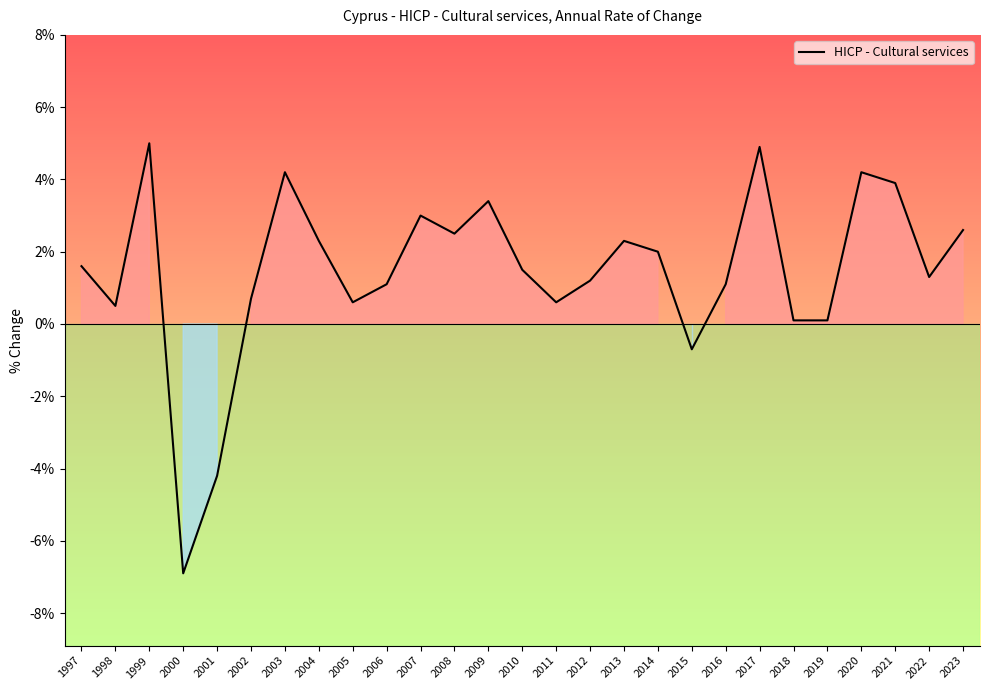

Between 2006 and 2001, which is larger?

2006